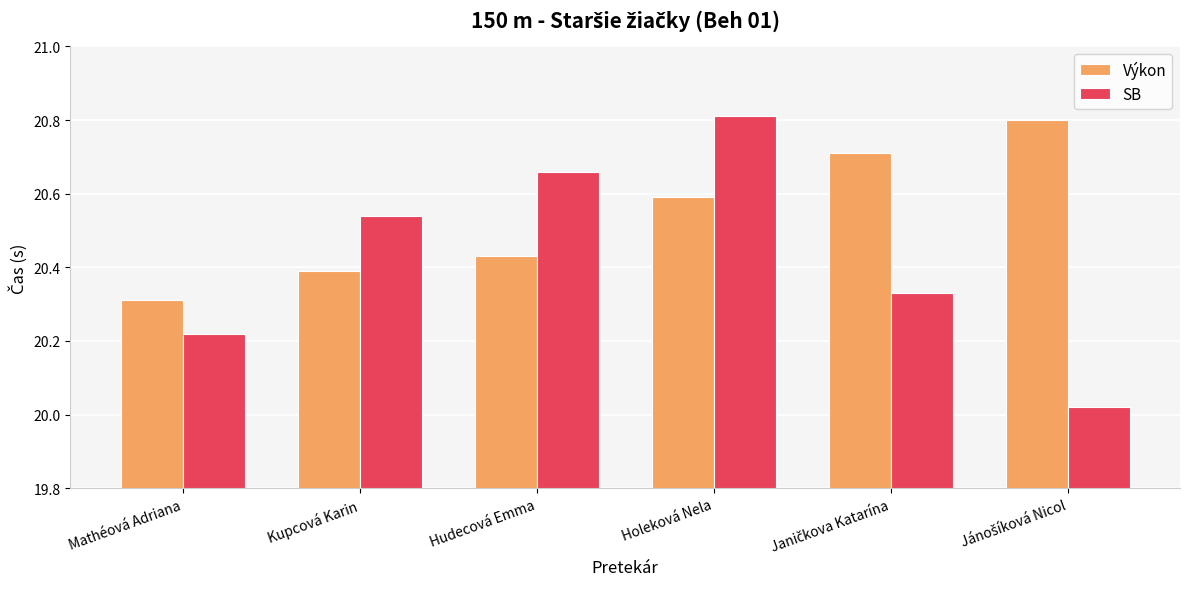

Are the bars grouped side by side (vs. stacked)?

Yes